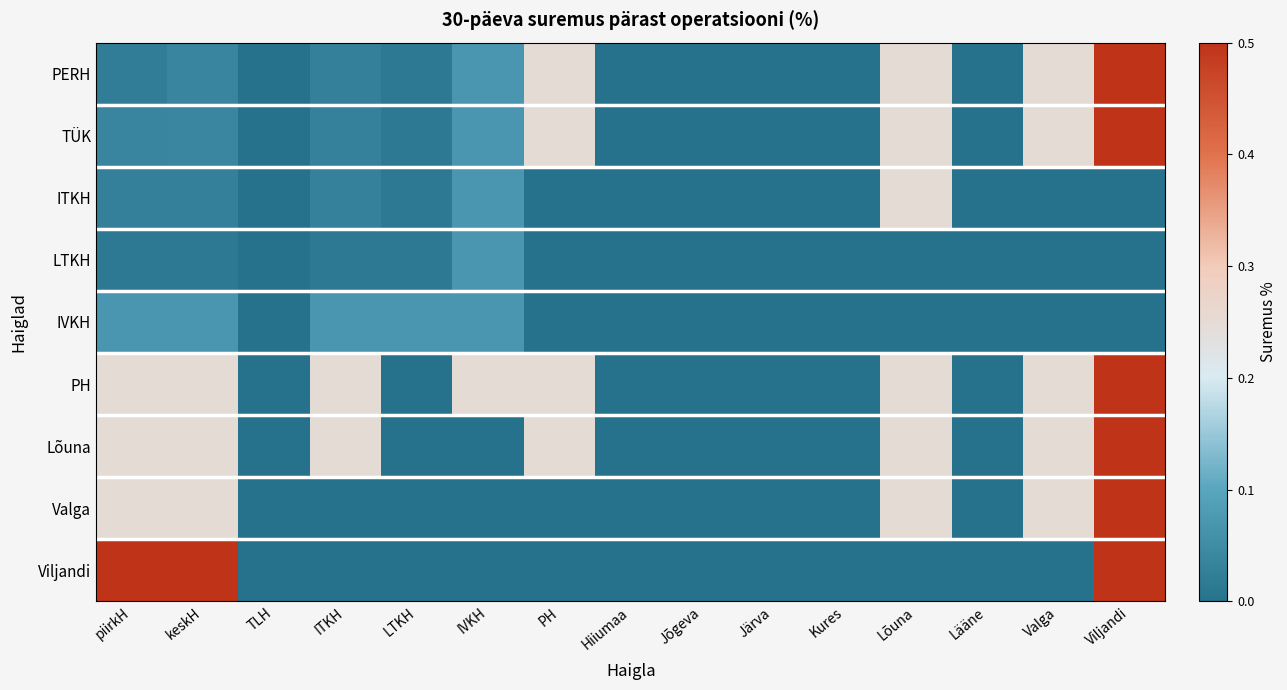

Reading right to left, what are all the values shown in this chart?

PERH: Viljandi=0.5	Valga=0.2	Lääne=0.0	Lõuna=0.2	Kures=0.0	Järva=0.0	Jõgeva=0.0	Hiiumaa=0.0	PH=0.2	IVKH=0.1	LTKH=0.0	ITKH=0.0	TLH=0.0	keskH=0.0	piirkH=0.0
TÜK: Viljandi=0.5	Valga=0.2	Lääne=0.0	Lõuna=0.2	Kures=0.0	Järva=0.0	Jõgeva=0.0	Hiiumaa=0.0	PH=0.2	IVKH=0.1	LTKH=0.0	ITKH=0.0	TLH=0.0	keskH=0.0	piirkH=0.0
ITKH: Viljandi=0.0	Valga=0.0	Lääne=0.0	Lõuna=0.2	Kures=0.0	Järva=0.0	Jõgeva=0.0	Hiiumaa=0.0	PH=0.0	IVKH=0.1	LTKH=0.0	ITKH=0.0	TLH=0.0	keskH=0.0	piirkH=0.0
LTKH: Viljandi=0.0	Valga=0.0	Lääne=0.0	Lõuna=0.0	Kures=0.0	Järva=0.0	Jõgeva=0.0	Hiiumaa=0.0	PH=0.0	IVKH=0.1	LTKH=0.0	ITKH=0.0	TLH=0.0	keskH=0.0	piirkH=0.0
IVKH: Viljandi=0.0	Valga=0.0	Lääne=0.0	Lõuna=0.0	Kures=0.0	Järva=0.0	Jõgeva=0.0	Hiiumaa=0.0	PH=0.0	IVKH=0.1	LTKH=0.1	ITKH=0.1	TLH=0.0	keskH=0.1	piirkH=0.1
PH: Viljandi=0.5	Valga=0.2	Lääne=0.0	Lõuna=0.2	Kures=0.0	Järva=0.0	Jõgeva=0.0	Hiiumaa=0.0	PH=0.2	IVKH=0.2	LTKH=0.0	ITKH=0.2	TLH=0.0	keskH=0.2	piirkH=0.2
Lõuna: Viljandi=0.5	Valga=0.2	Lääne=0.0	Lõuna=0.2	Kures=0.0	Järva=0.0	Jõgeva=0.0	Hiiumaa=0.0	PH=0.2	IVKH=0.0	LTKH=0.0	ITKH=0.2	TLH=0.0	keskH=0.2	piirkH=0.2
Valga: Viljandi=0.5	Valga=0.2	Lääne=0.0	Lõuna=0.2	Kures=0.0	Järva=0.0	Jõgeva=0.0	Hiiumaa=0.0	PH=0.0	IVKH=0.0	LTKH=0.0	ITKH=0.0	TLH=0.0	keskH=0.2	piirkH=0.2
Viljandi: Viljandi=0.5	Valga=0.0	Lääne=0.0	Lõuna=0.0	Kures=0.0	Järva=0.0	Jõgeva=0.0	Hiiumaa=0.0	PH=0.0	IVKH=0.0	LTKH=0.0	ITKH=0.0	TLH=0.0	keskH=0.5	piirkH=0.5